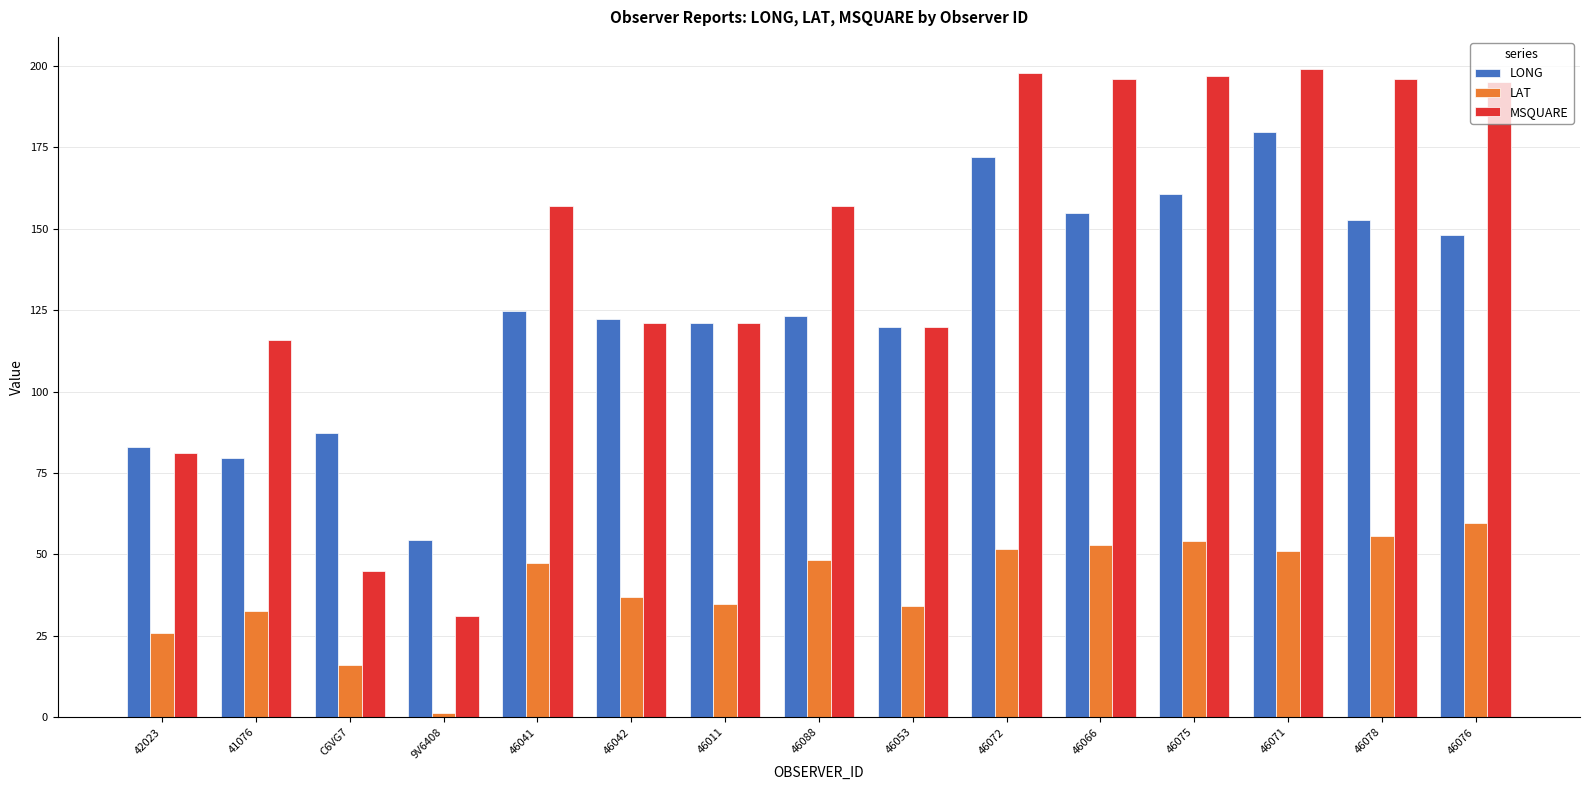

What is the difference between the maximum and minimum values in the MSQUARE series?

168.0